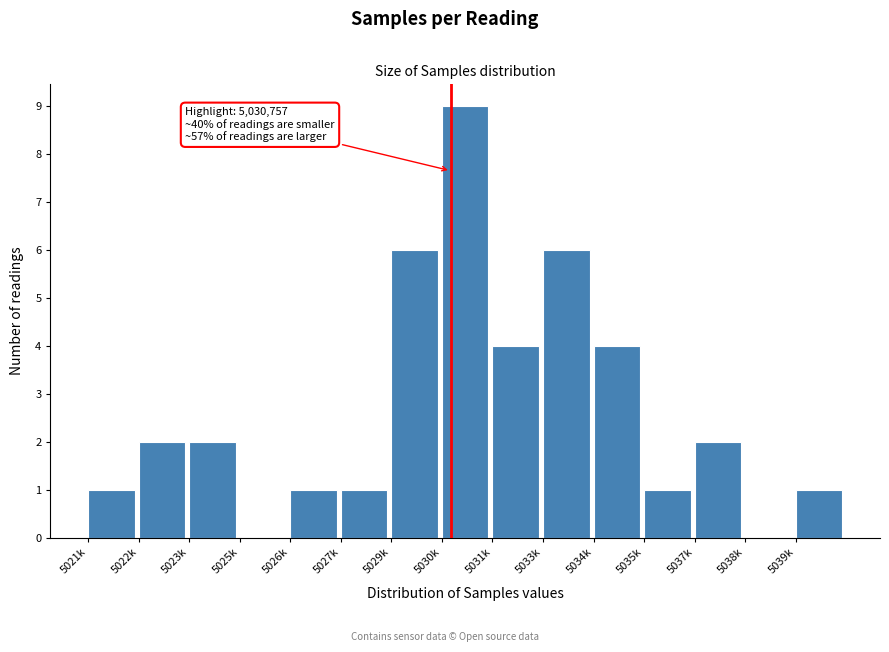

Reading left to right, extract all data points from this chart.

5021k=1	5022k=2	5023k=2	5025k=0	5026k=1	5027k=1	5029k=6	5030k=9	5031k=4	5033k=6	5034k=4	5035k=1	5037k=2	5038k=0	5039k=1